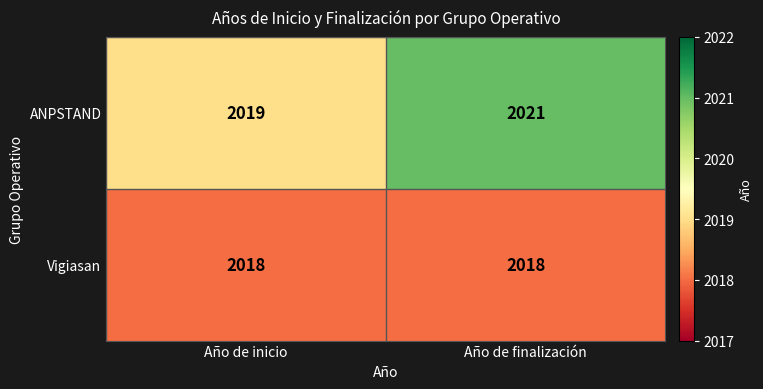

What is the sum of all ANPSTAND values?

4040